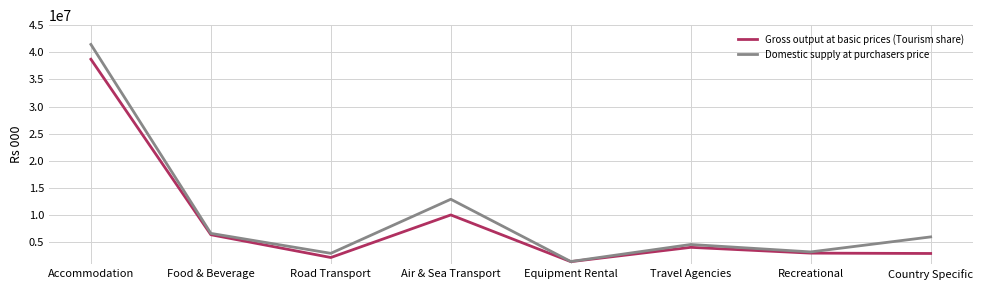

What is the greatest value displayed?

41451000